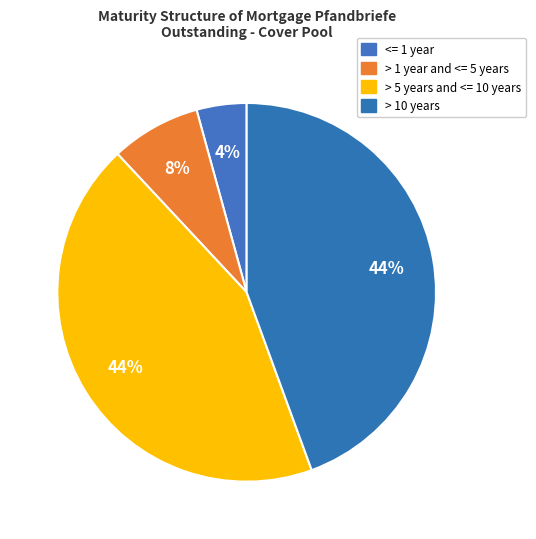

How many segments does this pie chart have?

4